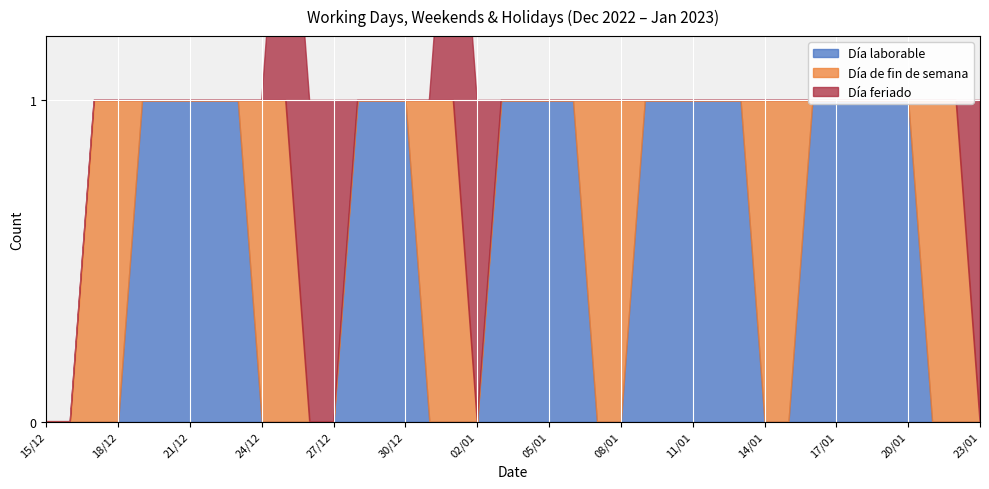

At which label does Día laborable reach its peak?

19/12